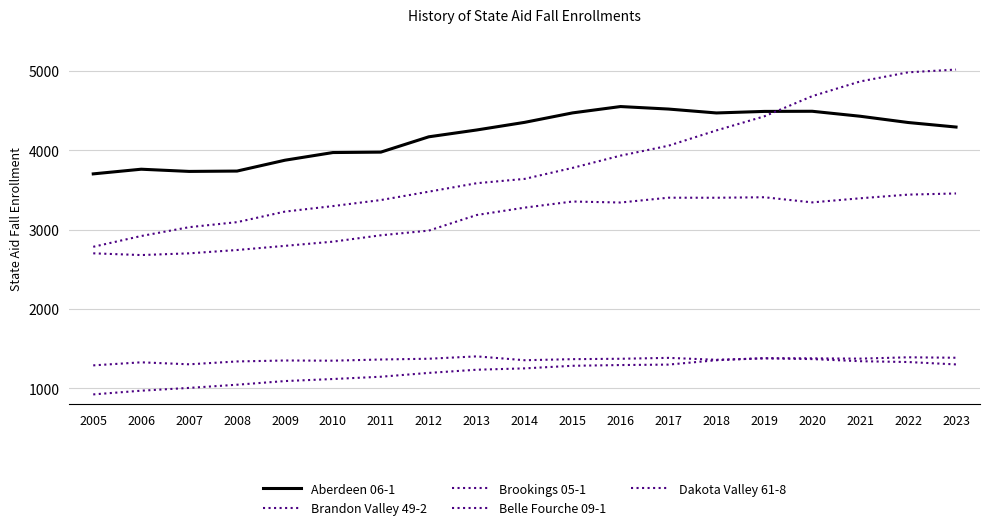

True or false: Brookings 05-1 has more than 0 points higher than both neighbors.

True